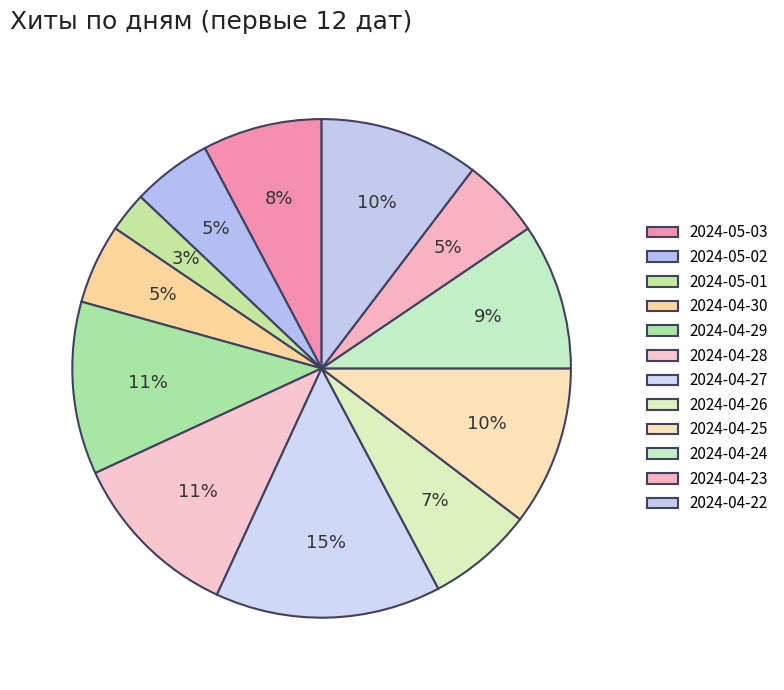

Is it true that 2024-04-28 is 1% of the pie?

False